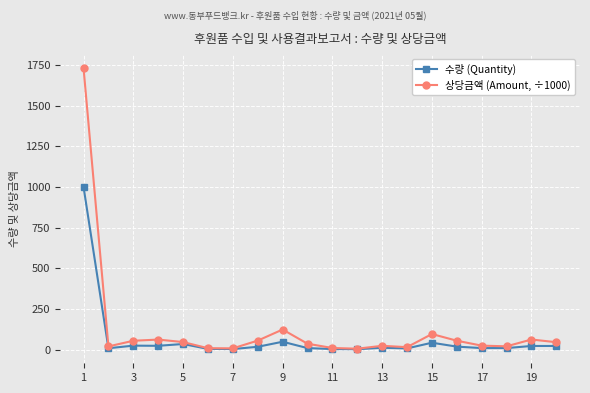

What is the maximum value shown in the chart?

1730.0